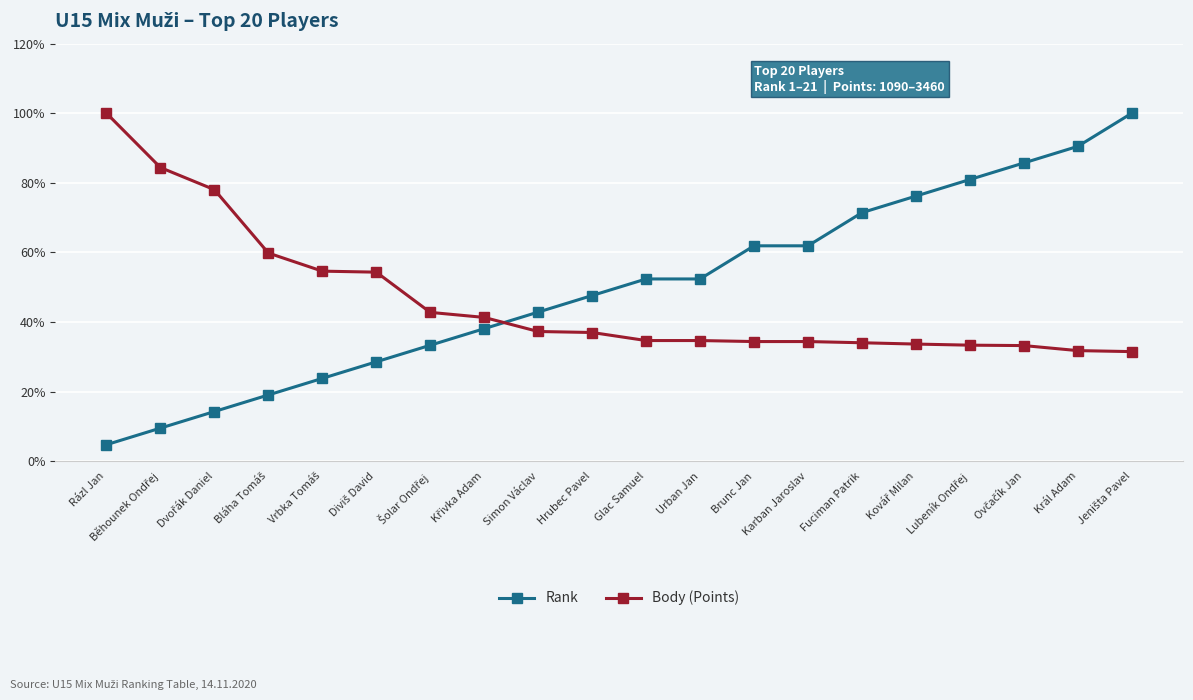

The value of Body (Points) at Fuciman Patrik is 12.8. True or false?

False